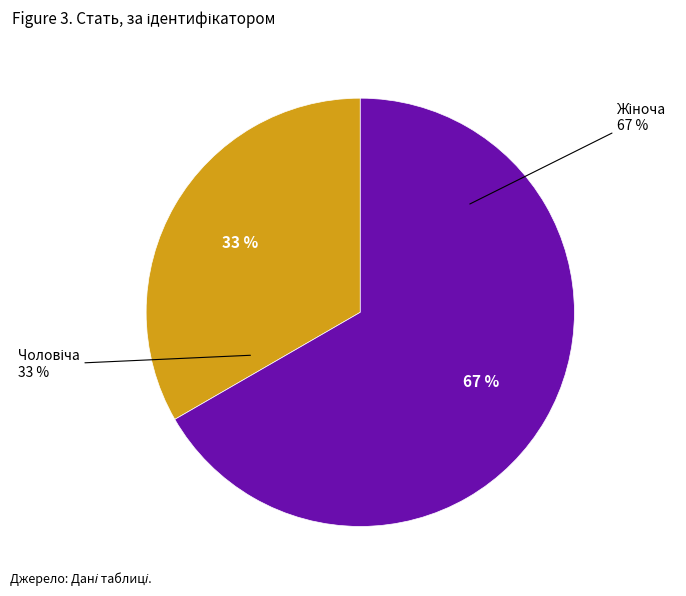

Which category has the smallest portion of the pie?

Чоловіча